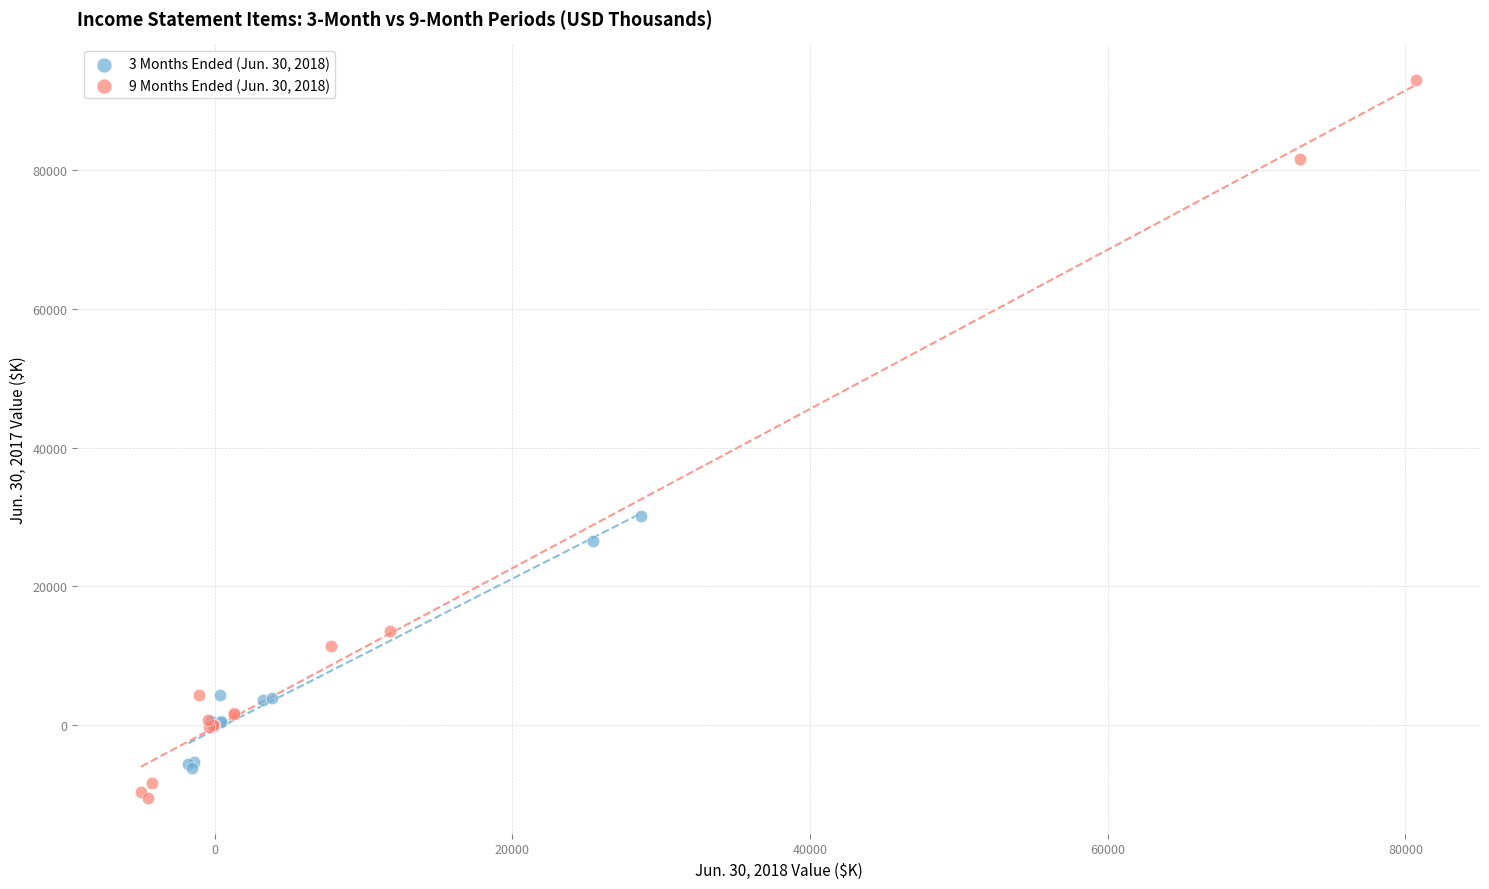

Which series reaches the minimum Y coordinate?

9 Months Ended (Jun. 30, 2018)